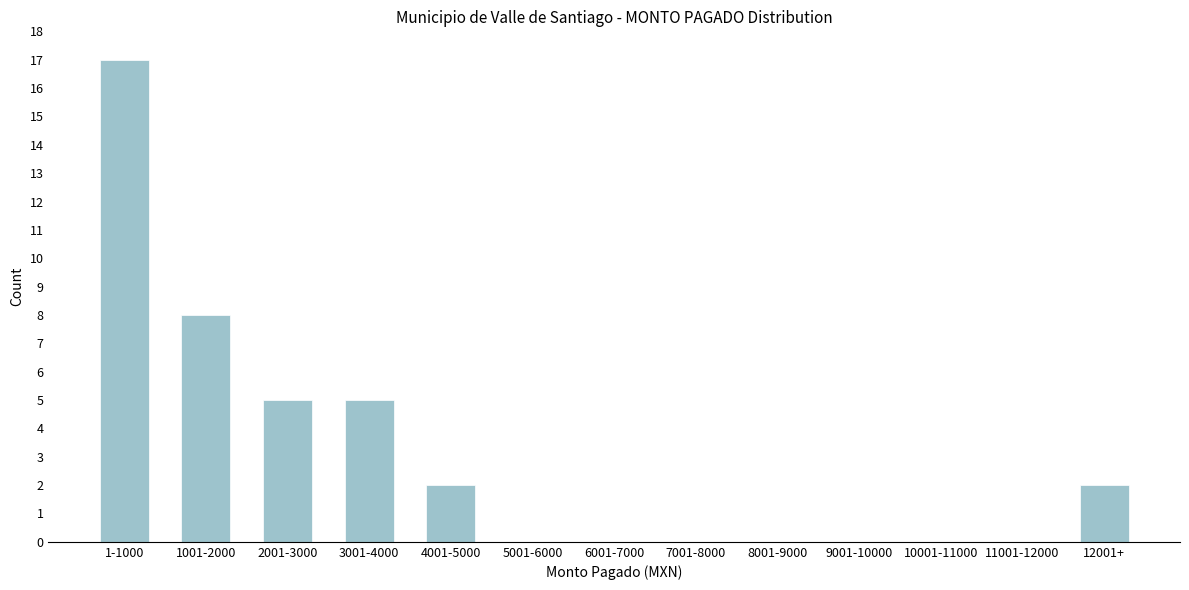

Reading right to left, what are all the values shown in this chart?

12001+=2	11001-12000=0	10001-11000=0	9001-10000=0	8001-9000=0	7001-8000=0	6001-7000=0	5001-6000=0	4001-5000=2	3001-4000=5	2001-3000=5	1001-2000=8	1-1000=17